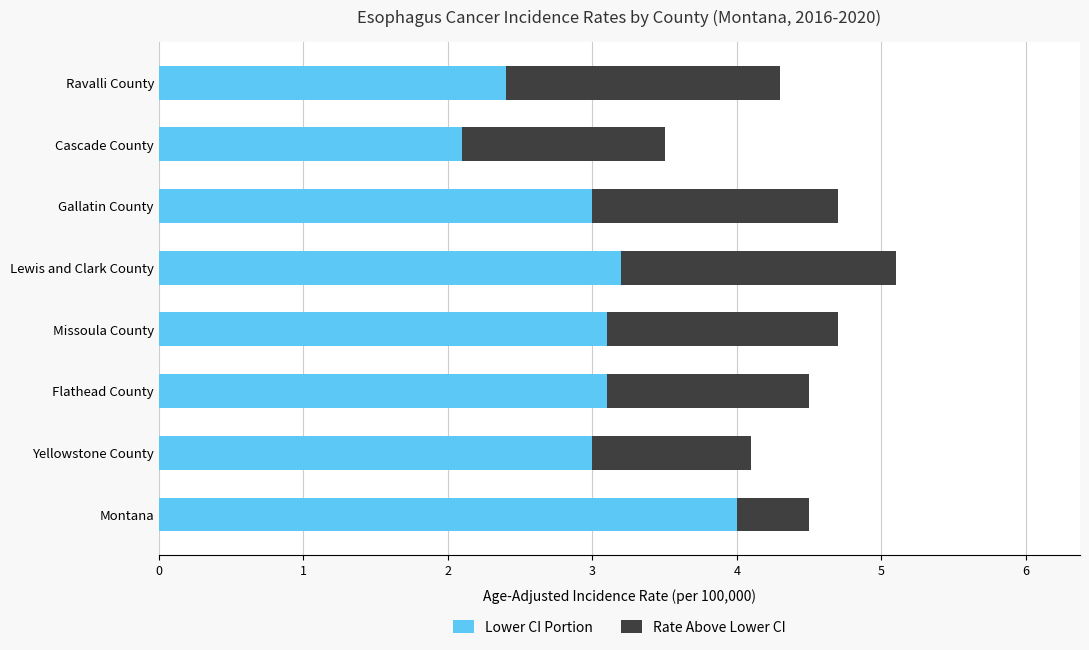

Is it true that Lower CI Portion equals 2.4 at Ravalli County?

True